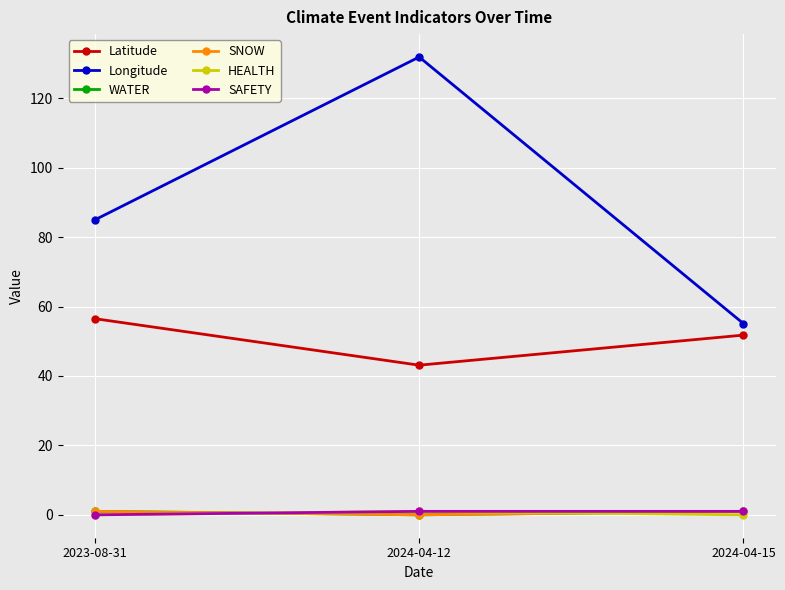

Does the chart have visible grid lines?

Yes